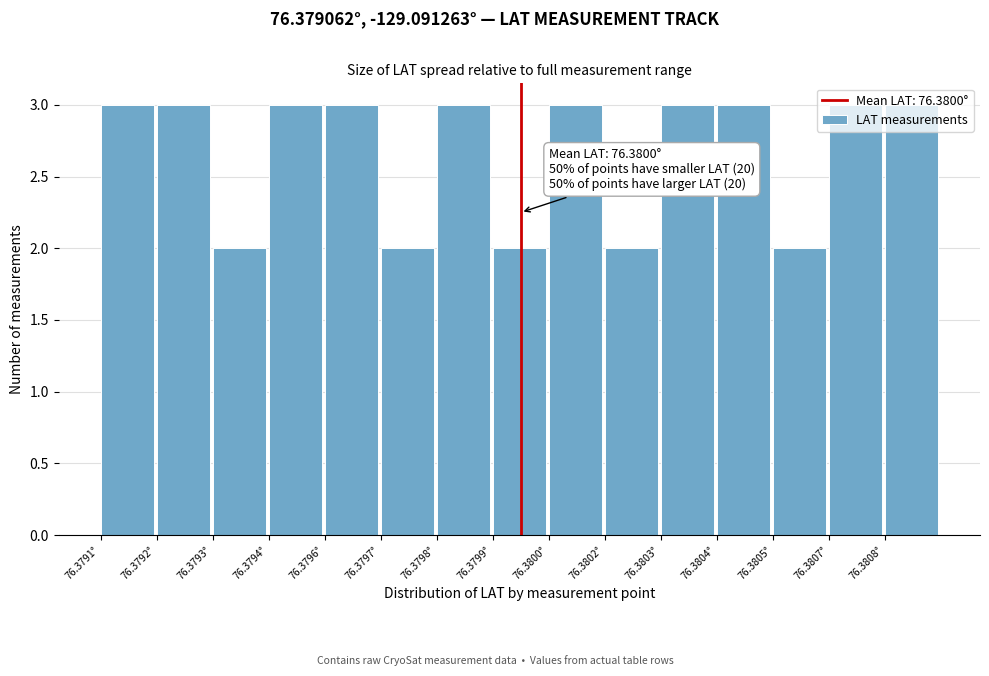

The value at 76.3794° is 3. True or false?

True